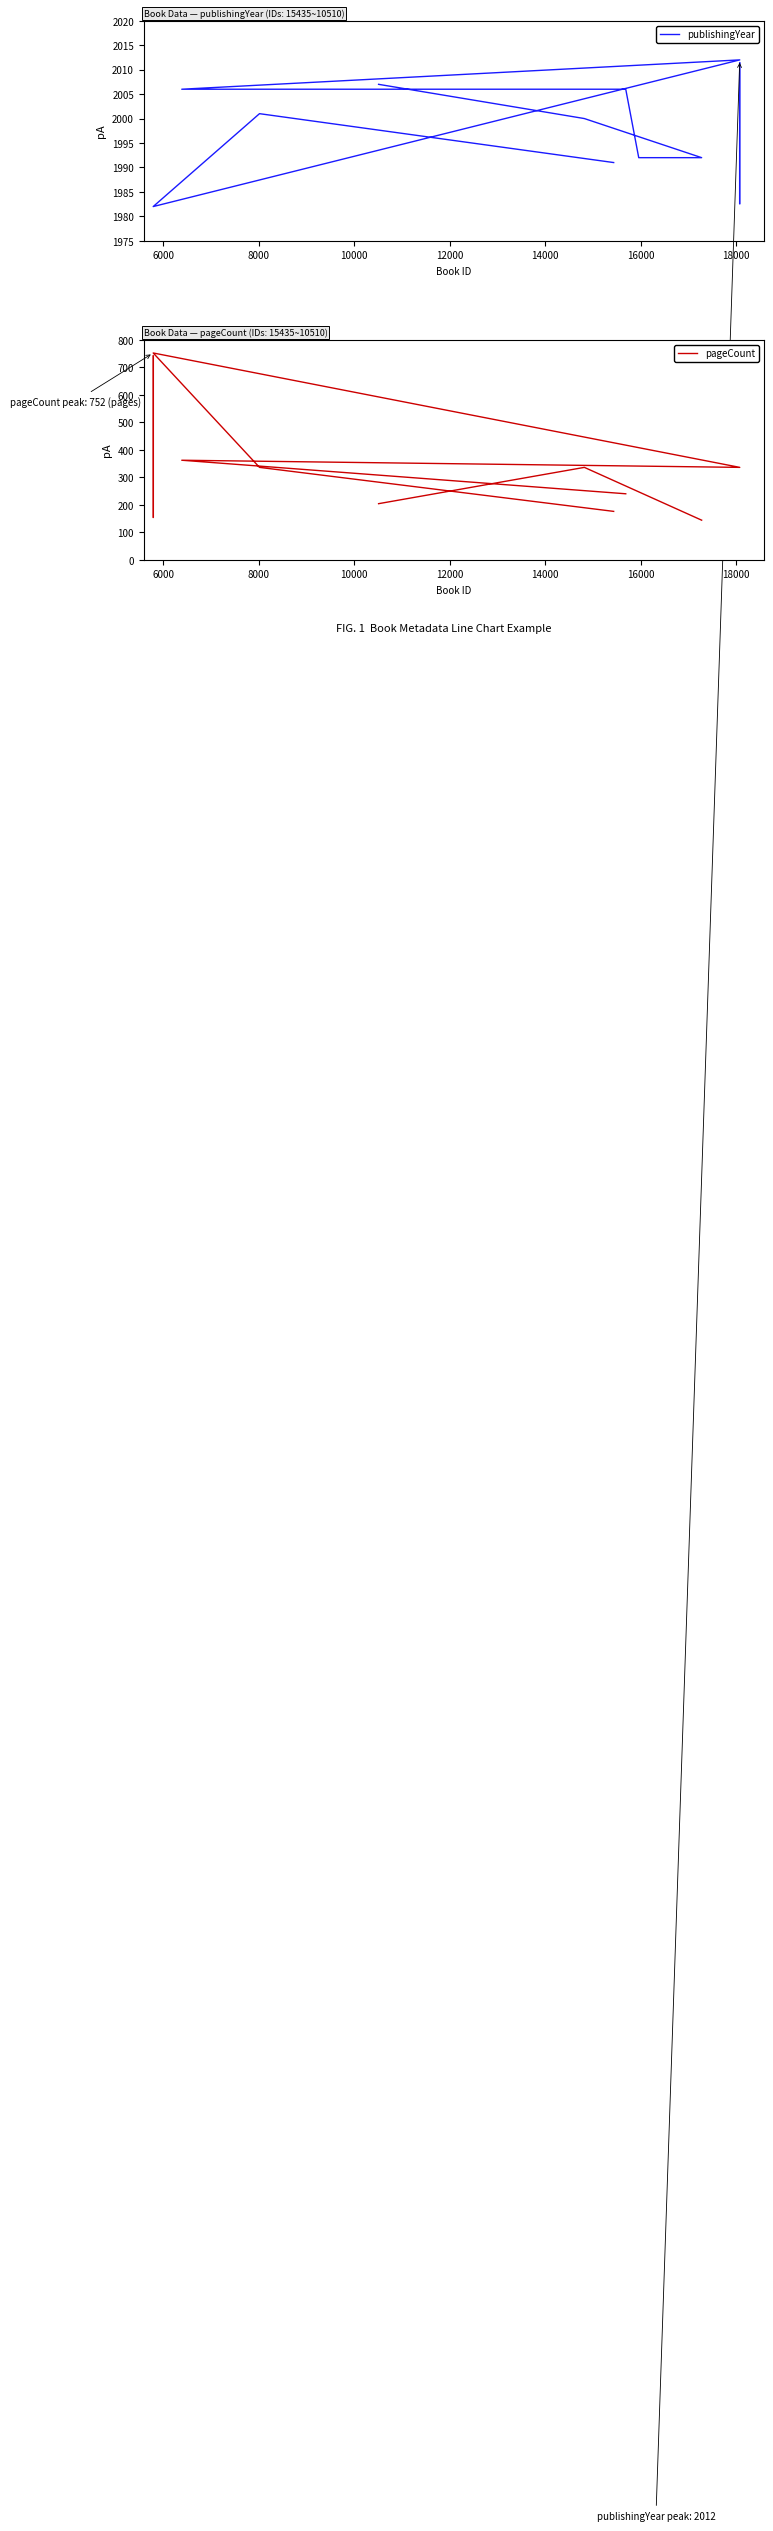

Where does the pageCount series first go above 336?

8000